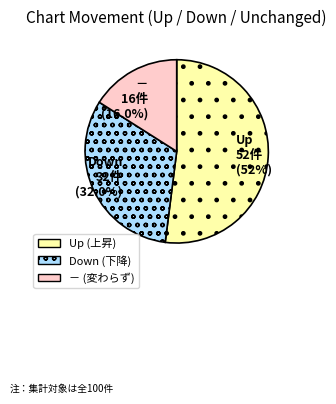

How many slices are in this pie chart?

3